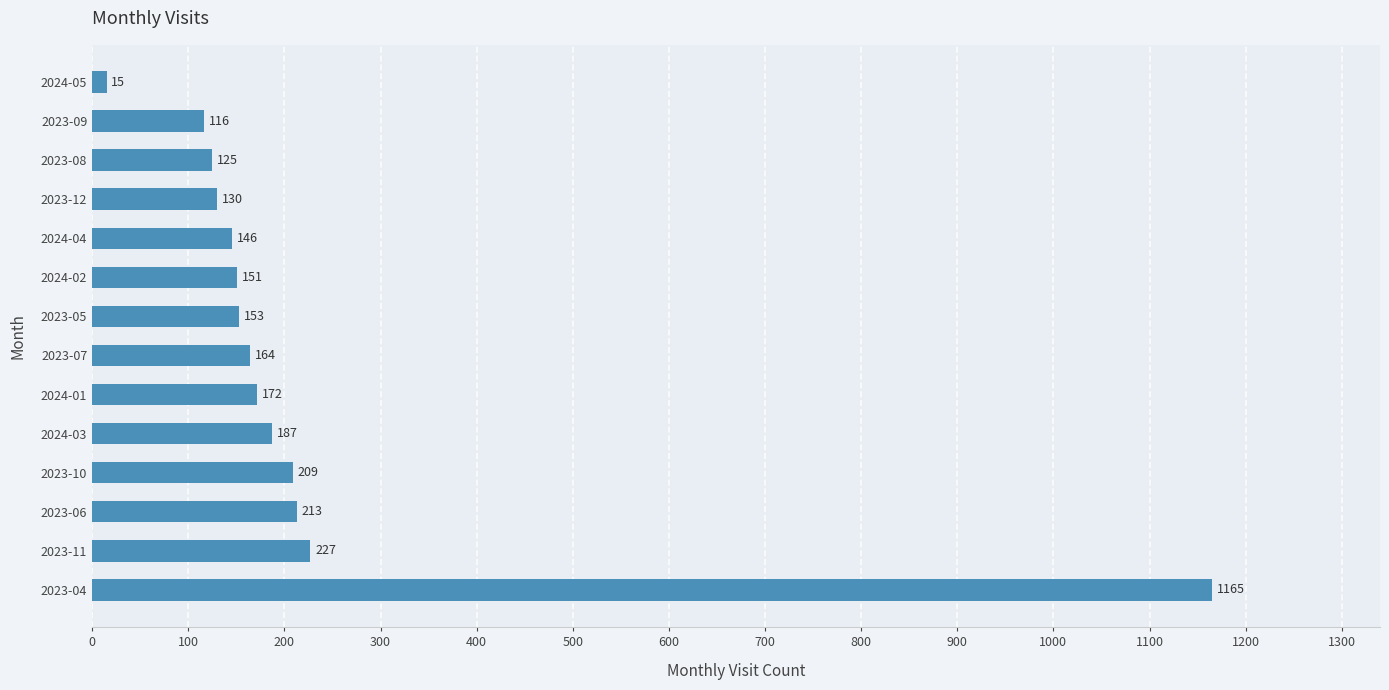

Rank the categories by value from lowest to highest.

2024-05, 2023-09, 2023-08, 2023-12, 2024-04, 2024-02, 2023-05, 2023-07, 2024-01, 2024-03, 2023-10, 2023-06, 2023-11, 2023-04